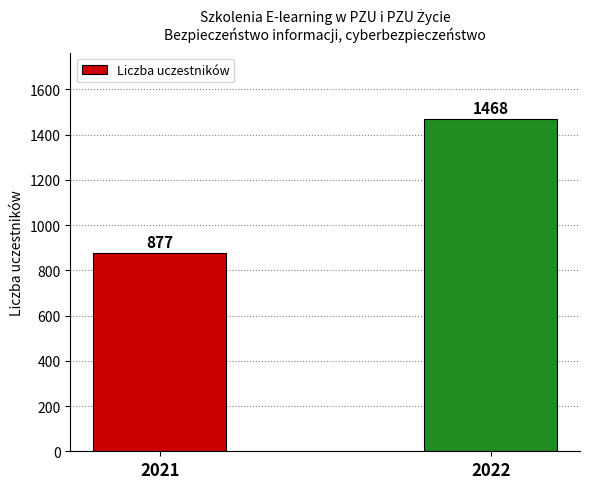

Between 2022 and 2021, which is larger?

2022